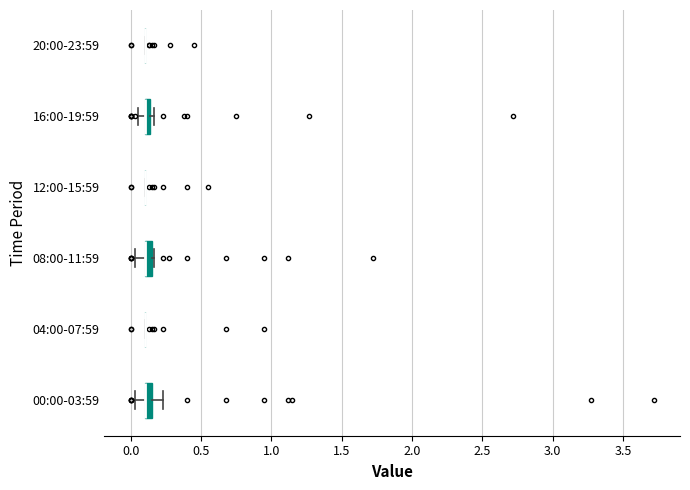

Where is the right edge of the box for 16:00-19:59 on the x-axis? The values are not printed on the chart, so give them approximately, as read against the axis.

0.15